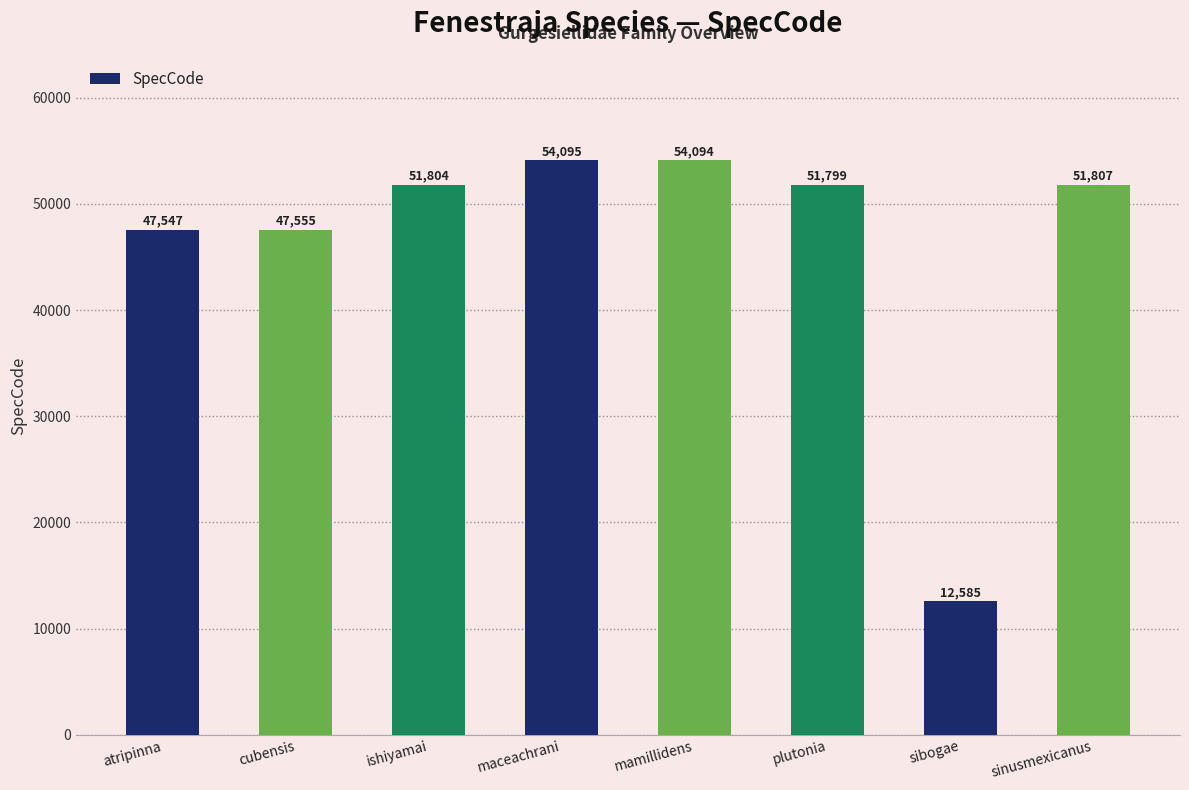

Where is the data nearest to the value 33340?

atripinna